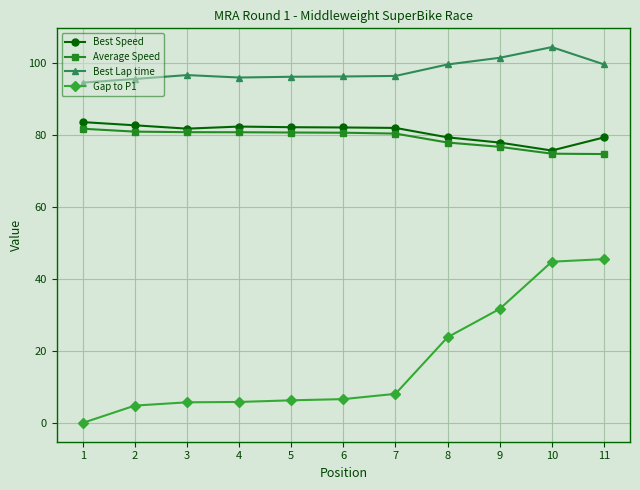

True or false: Best Lap time and Average Speed intersect in this chart.

False